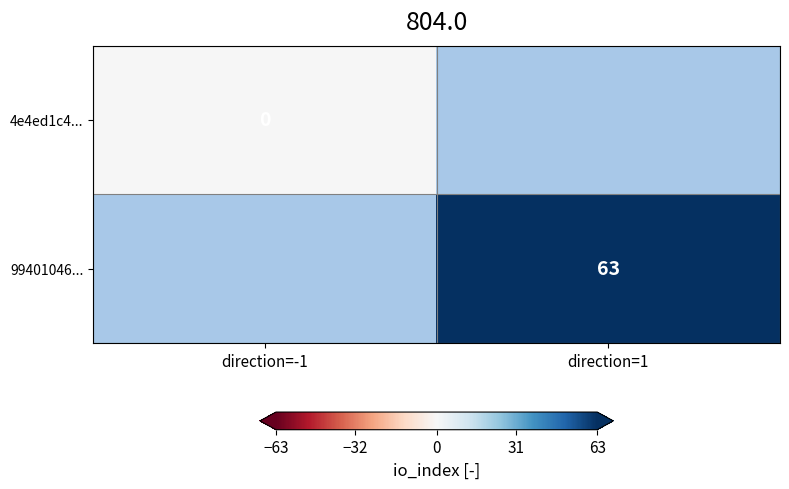

Is it true that 99401046... equals 63 at direction=1?

True